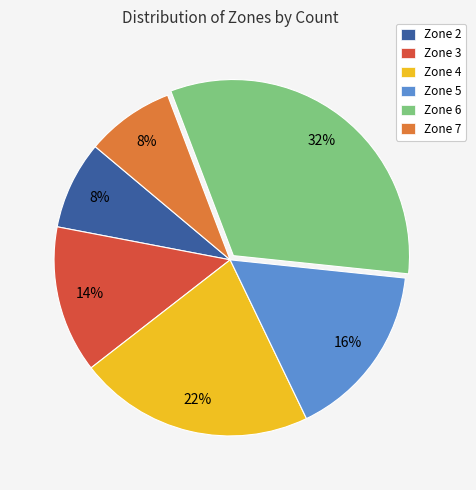

To the nearest percent, what is the difference between the largest and smallest slice percentages?

24%